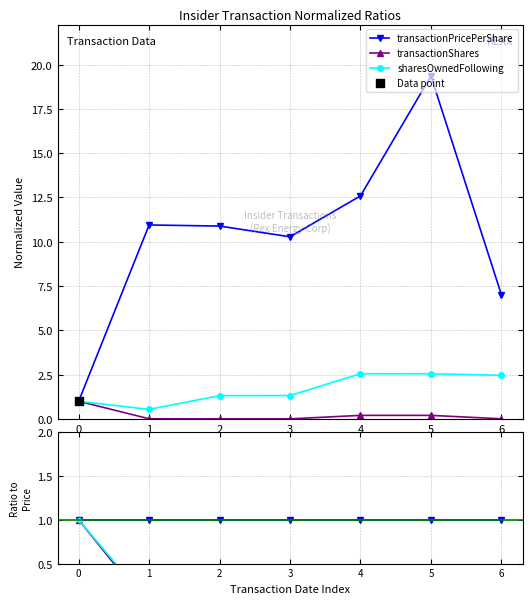

Which series contains the highest Y value?

transactionPricePerShare